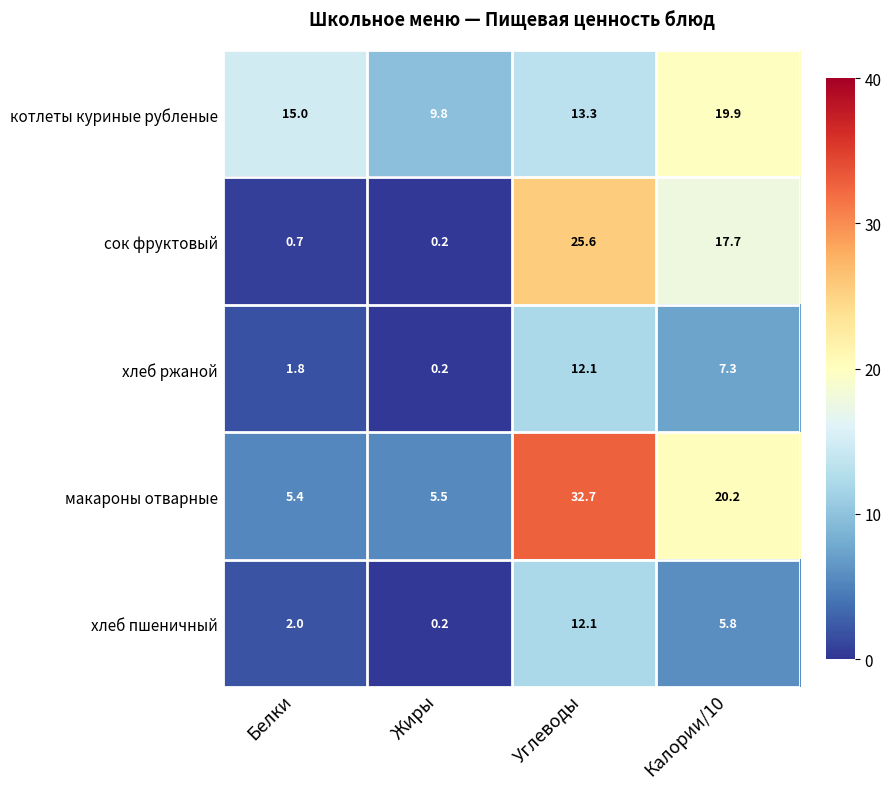

Which category has the lowest value across all series?

Жиры